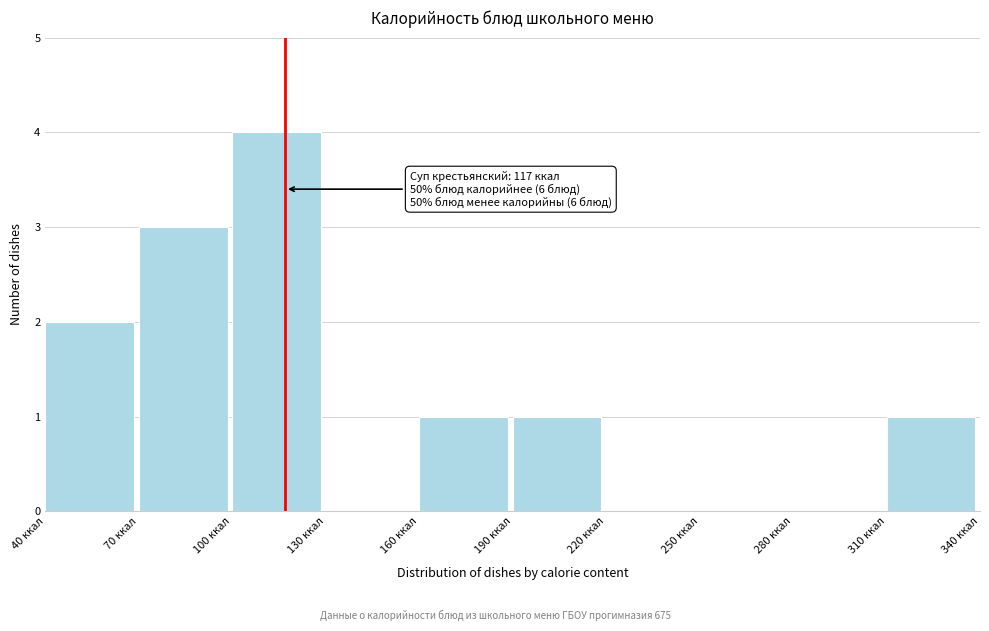

Which range on the x-axis has the tallest bar?

100 to 130